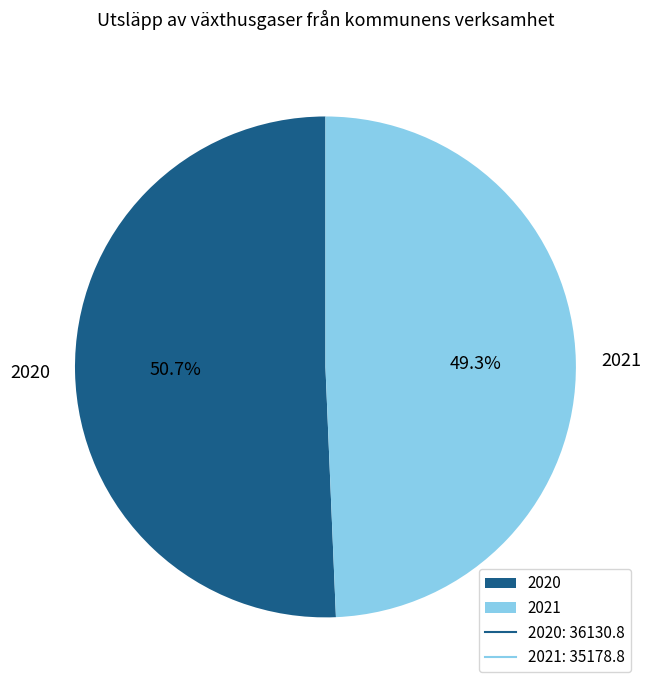

Which category has the biggest portion of the pie?

2020